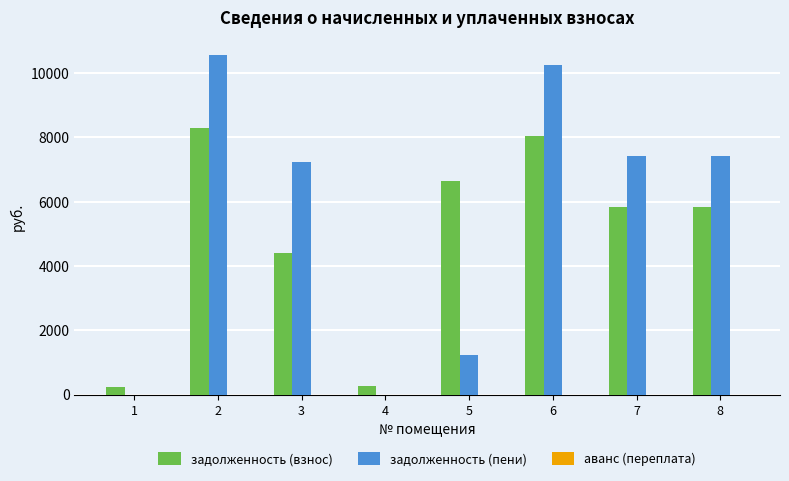

What is the sum of all задолженность (взнос) values?

39552.2